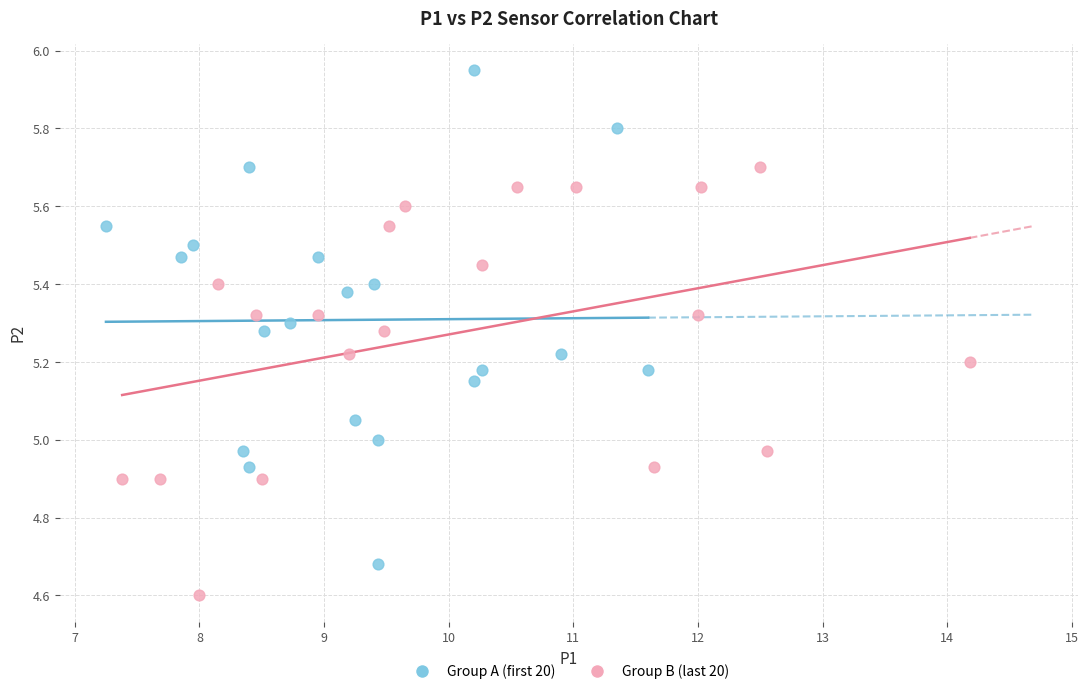

Which series reaches the maximum Y coordinate?

Group A (first 20)